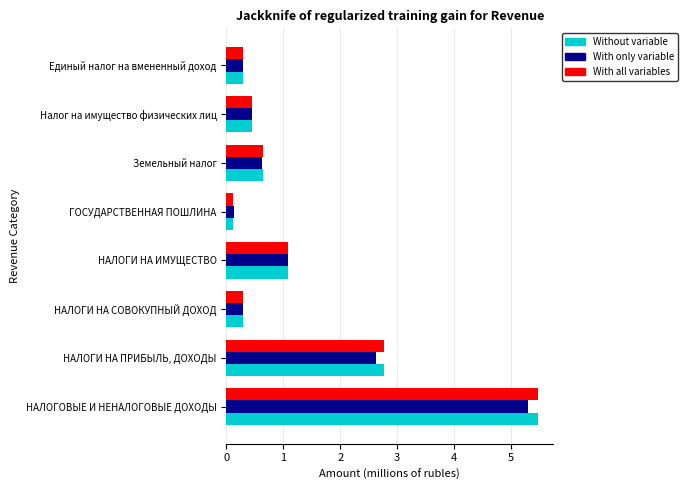

What are all the series names shown in the legend?

Without variable, With only variable, With all variables